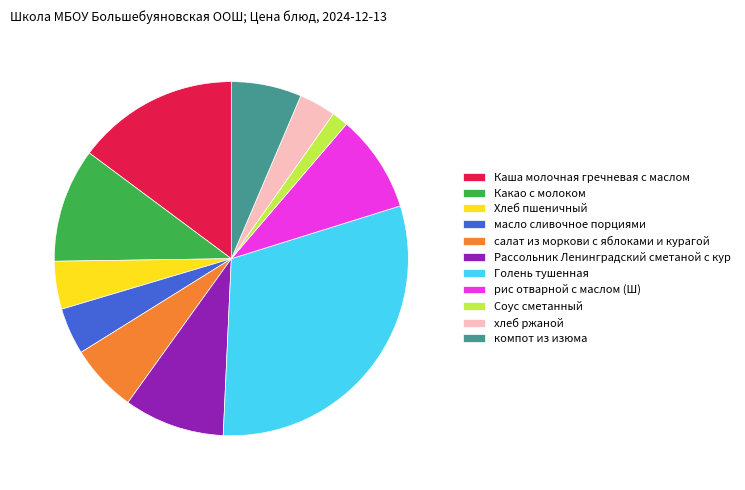

What percentage is NOT represented by 6.2% (7 g)?

93.8%